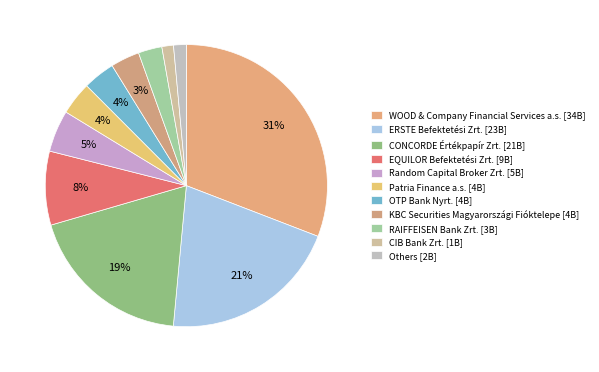

What is the largest slice in the pie chart?

WOOD & Company Financial Services a.s.